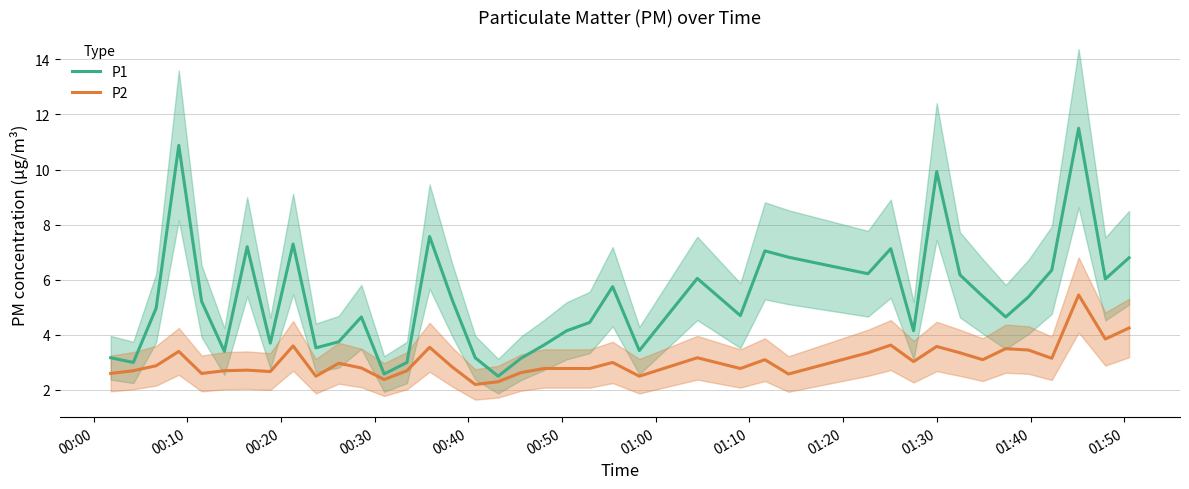

What is the highest value of the P1 series?

11.5